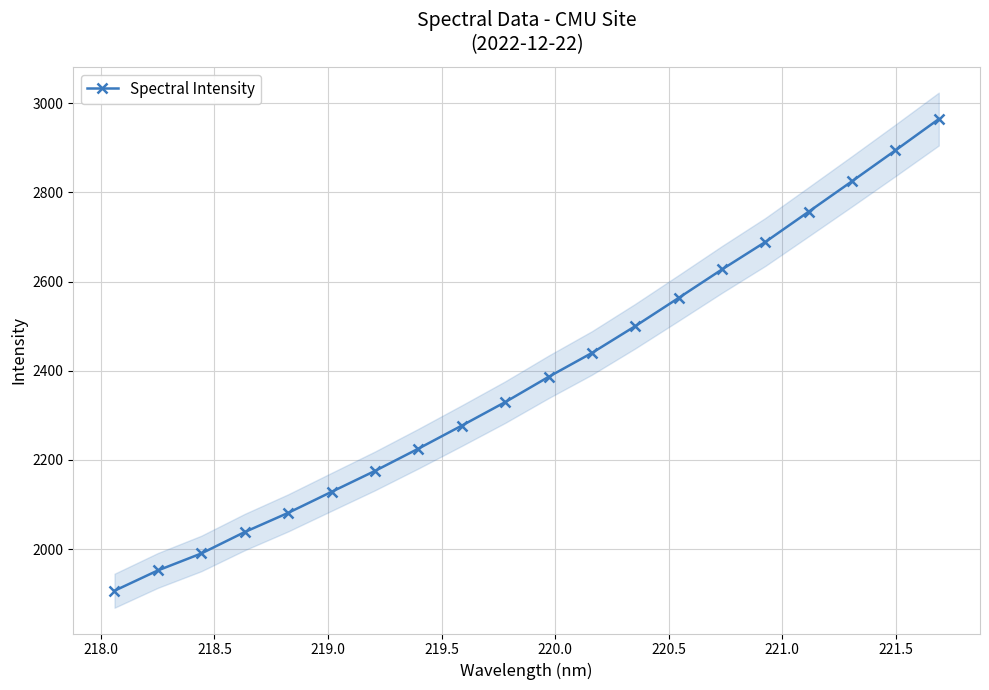

Reading left to right, what are all the values shown in this chart?

1906.6	1952.2	1990.2	2038.3	2081.2	2128.4	2175.3	2225.2	2276.9	2329.5	2386.2	2439.8	2500.0	2563.3	2627.2	2688.8	2756.7	2825.0	2894.2	2964.4